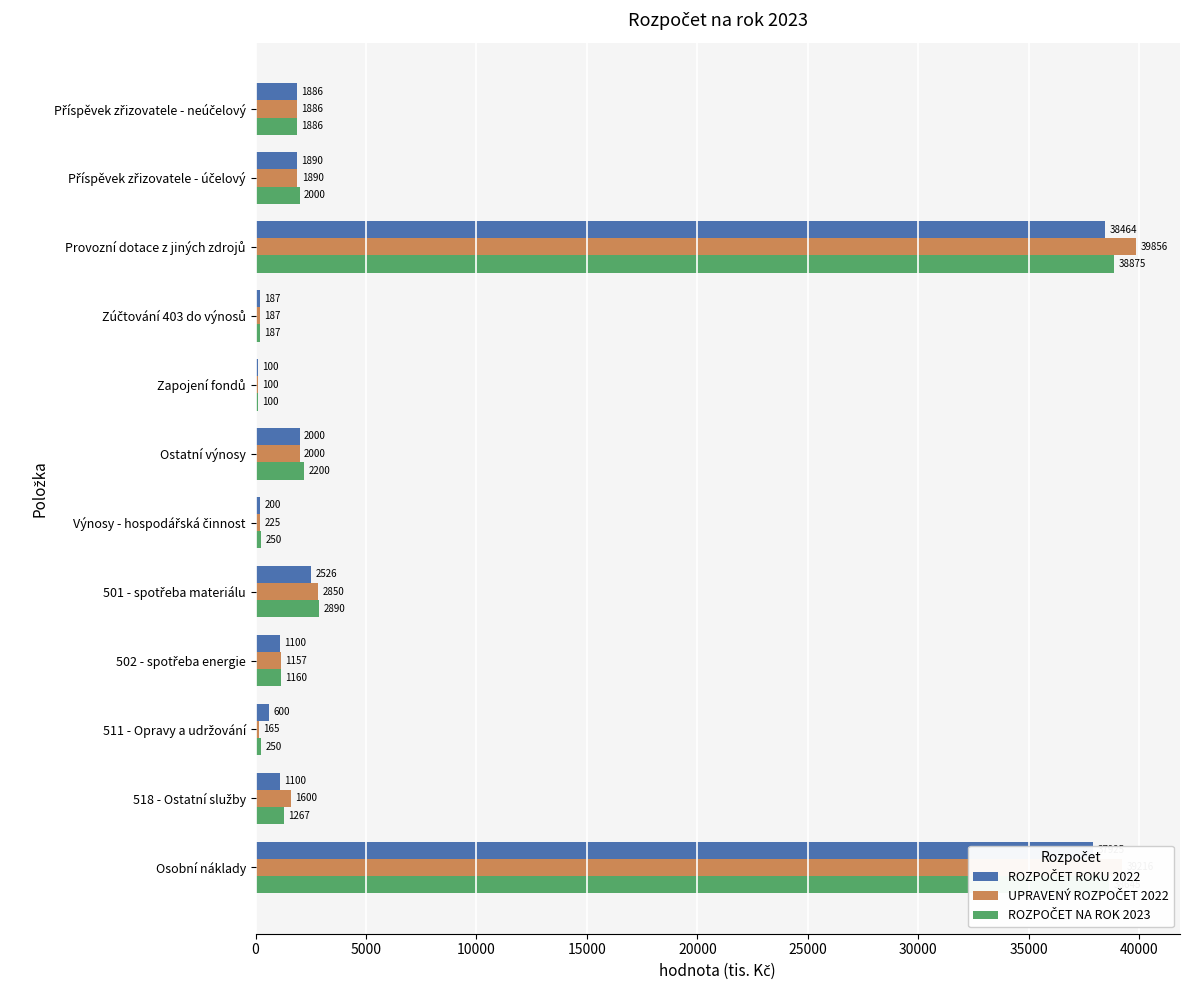

What is the maximum value shown in the chart?

39856